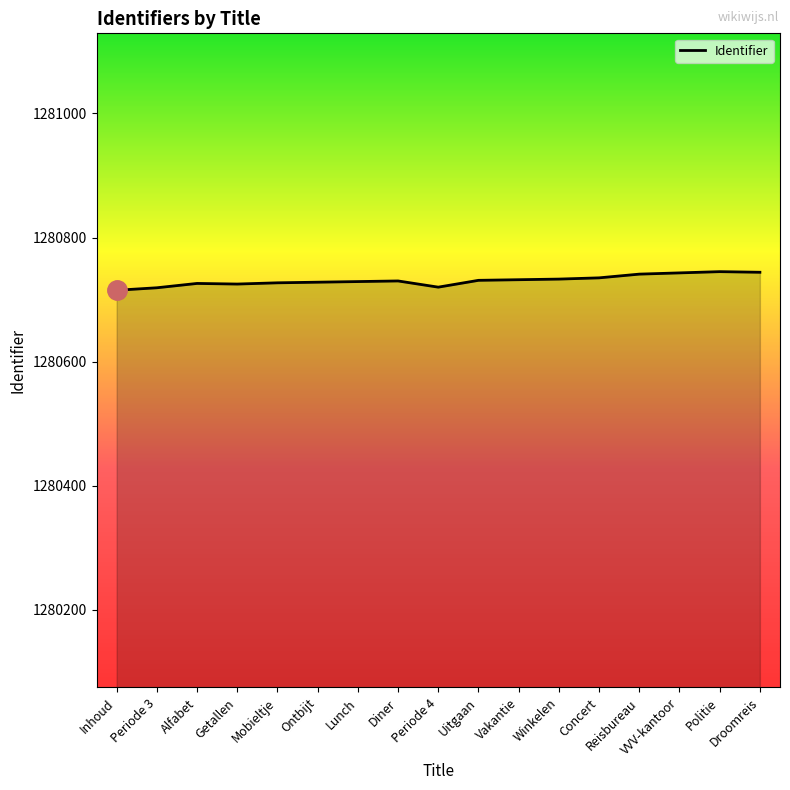

Approximately how many times larger is the value at Periode 4 compared to Ontbijt?

1.0